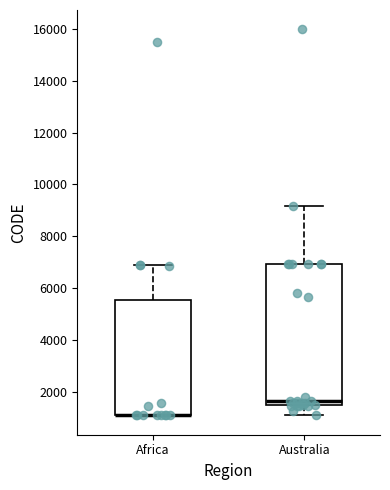

Which box is the tallest, from its lower edge to its upper edge?

Australia